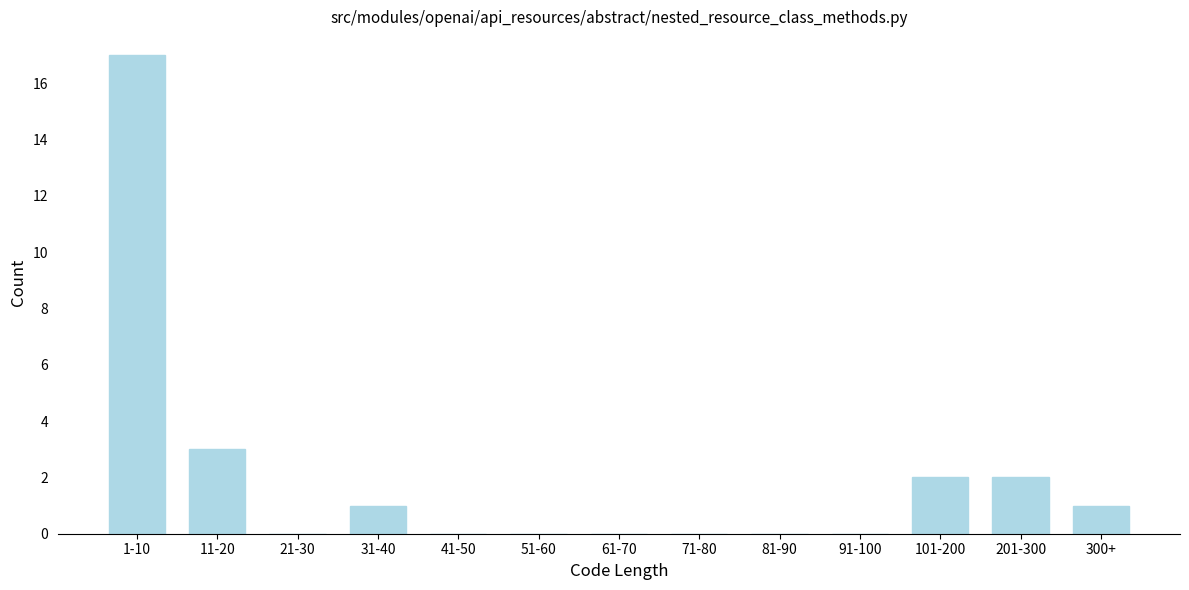

Reading left to right, transcribe all the data shown in this chart.

1-10=17	11-20=3	21-30=0	31-40=1	41-50=0	51-60=0	61-70=0	71-80=0	81-90=0	91-100=0	101-200=2	201-300=2	300+=1